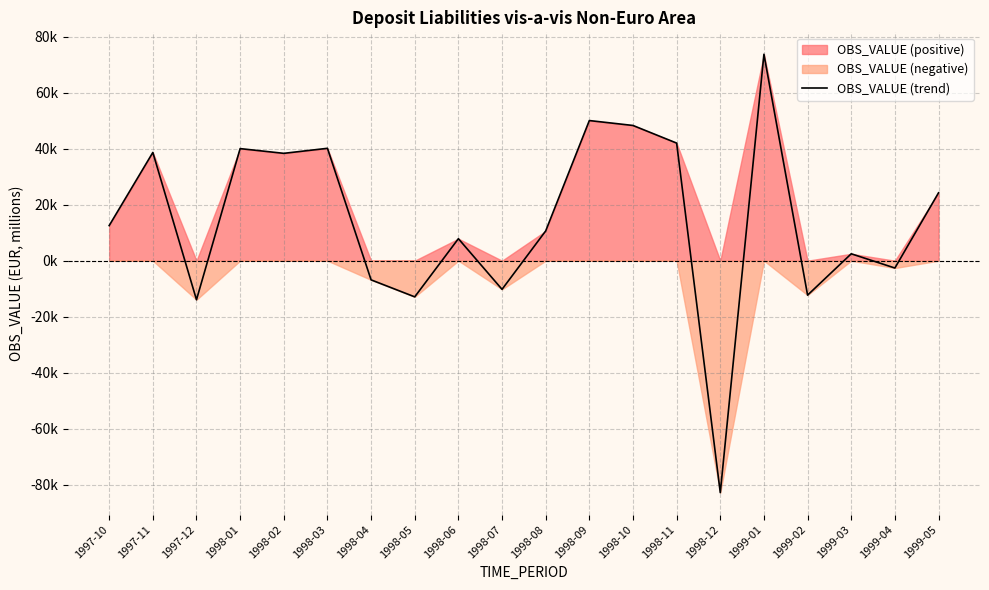

What is the maximum value shown in the chart?

73707.7